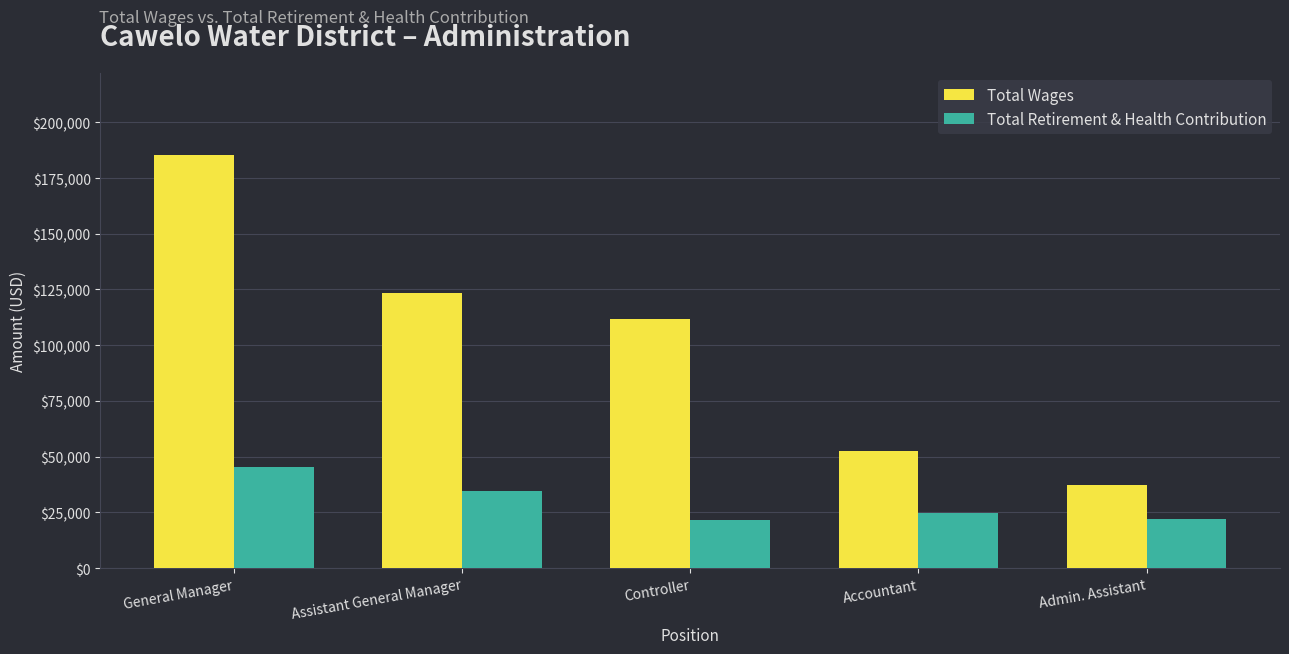

What is the total value across all series at Accountant?

77306